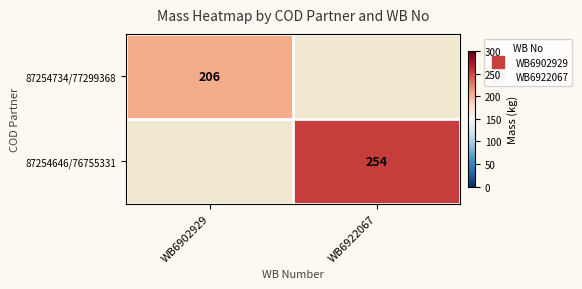

List the labels in order of 87254734/77299368 value, largest first.

WB6902929, WB6922067